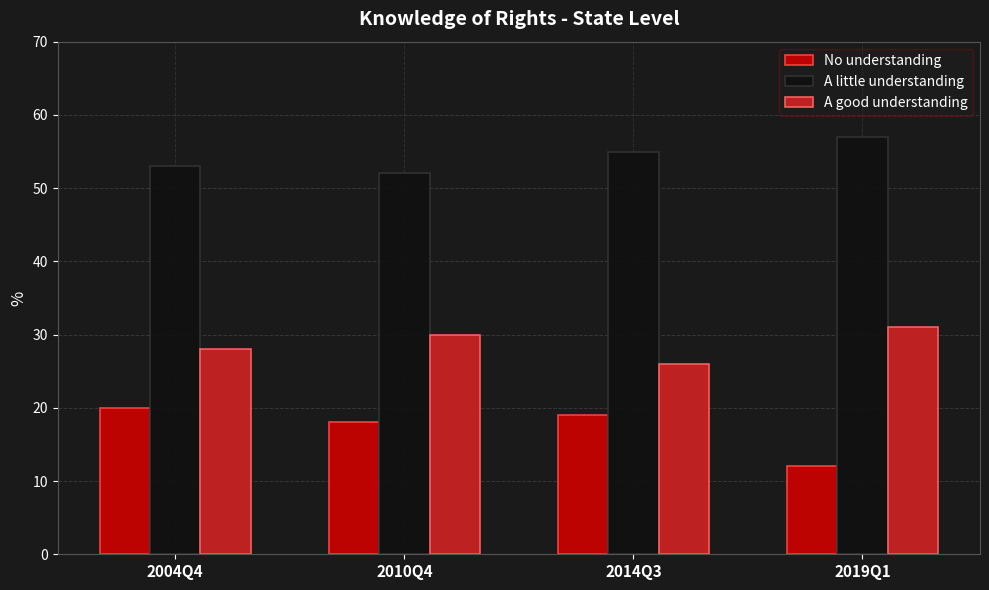

At 2010Q4, list the series in order from smallest to largest.

No understanding, A good understanding, A little understanding